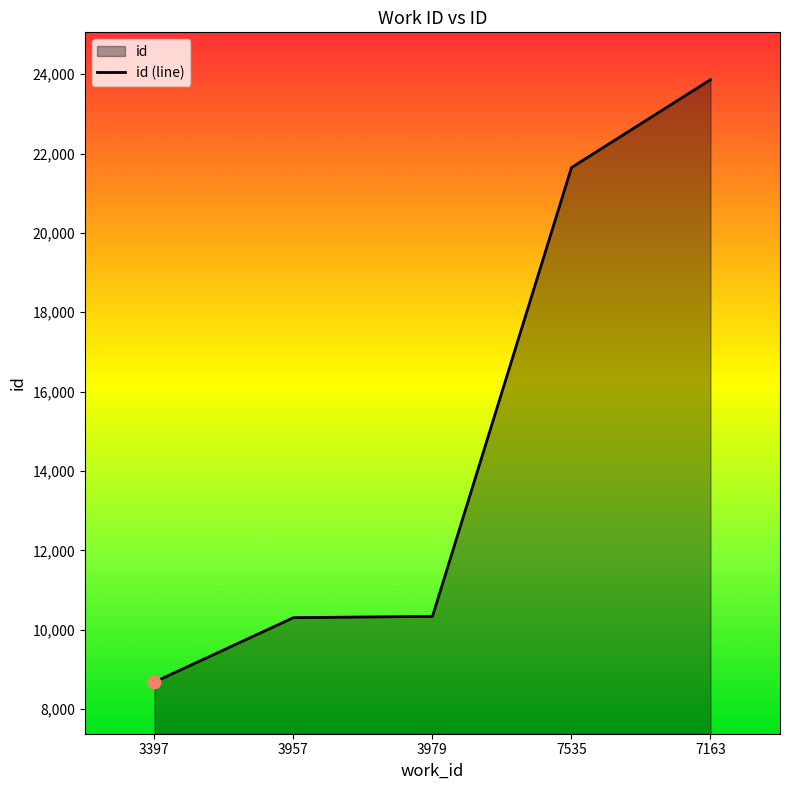

Between 7535 and 3979, which is larger?

7535